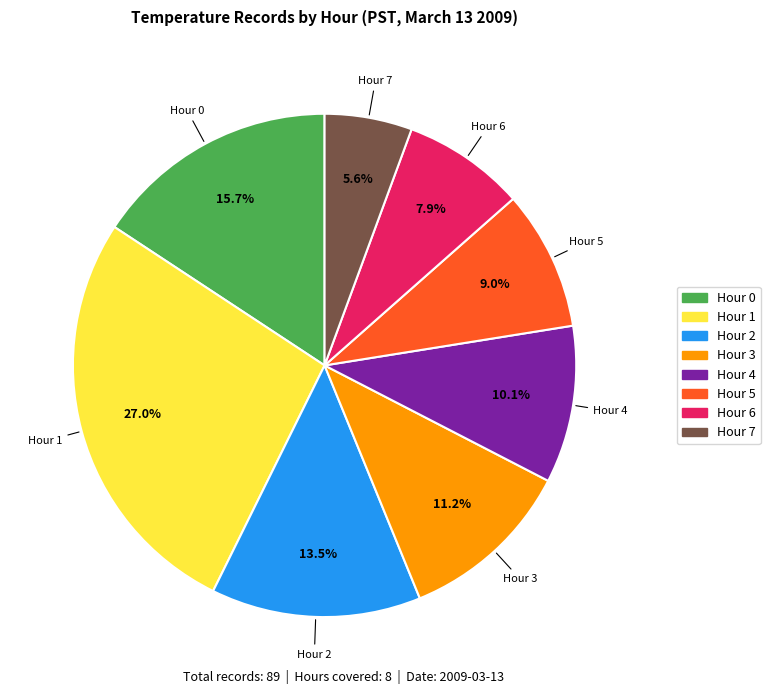

Approximately how many times larger is the value at Hour 3 compared to Hour 6?

1.4